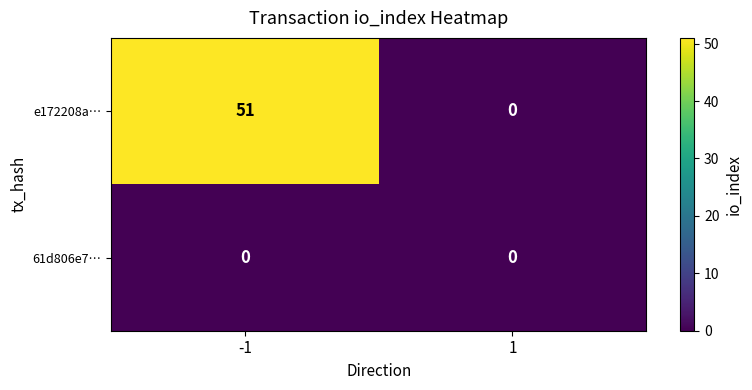

What is the total value across all series at -1?

51